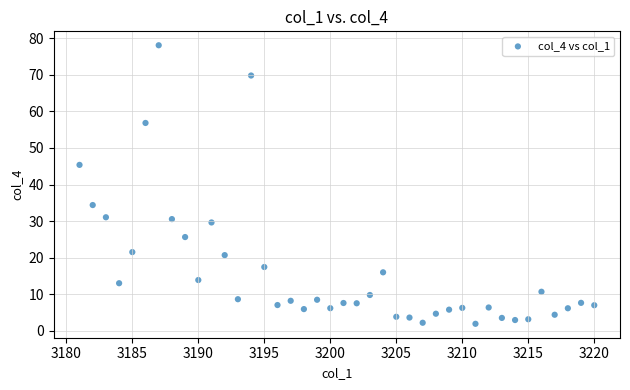

What is the range of Y values (max minus min)?

76.1